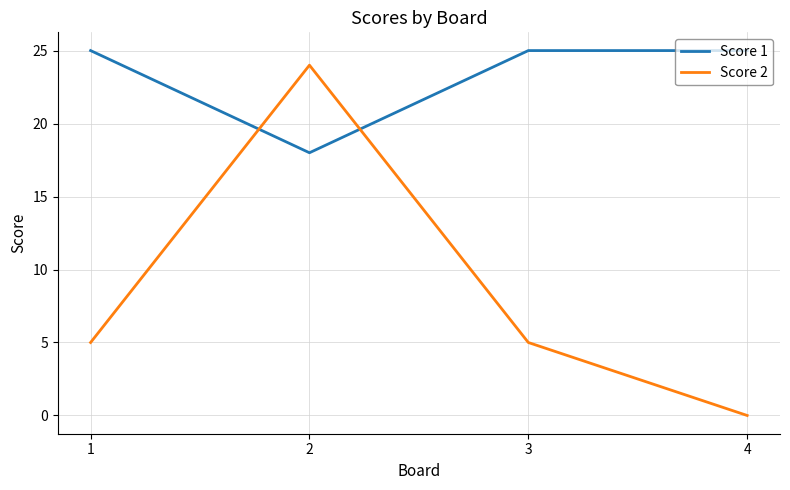

Read the Score 2 value at 1.

5